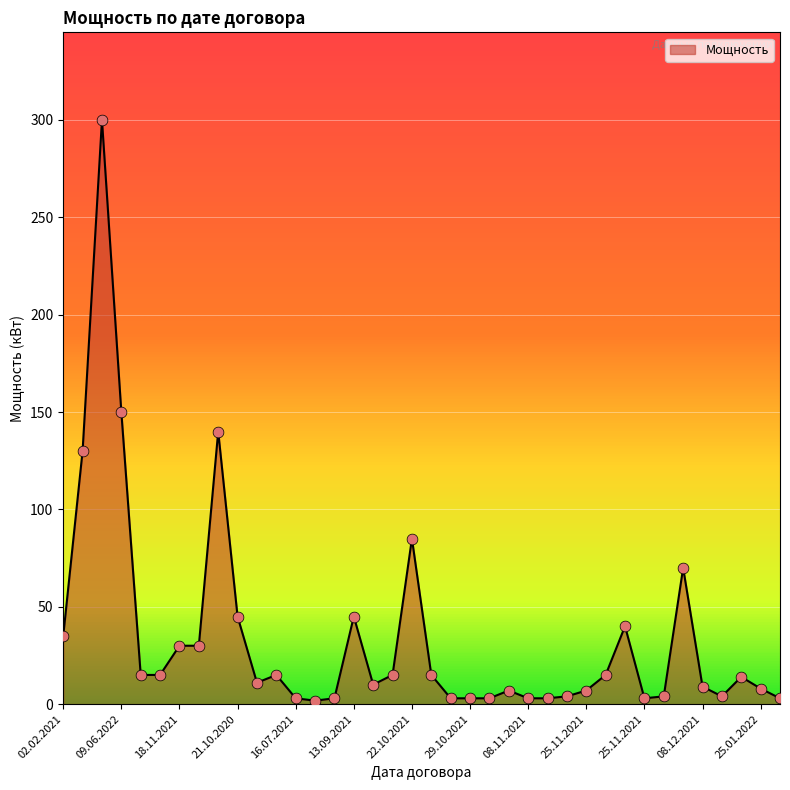

What is the difference between the maximum and minimum values?

298.2